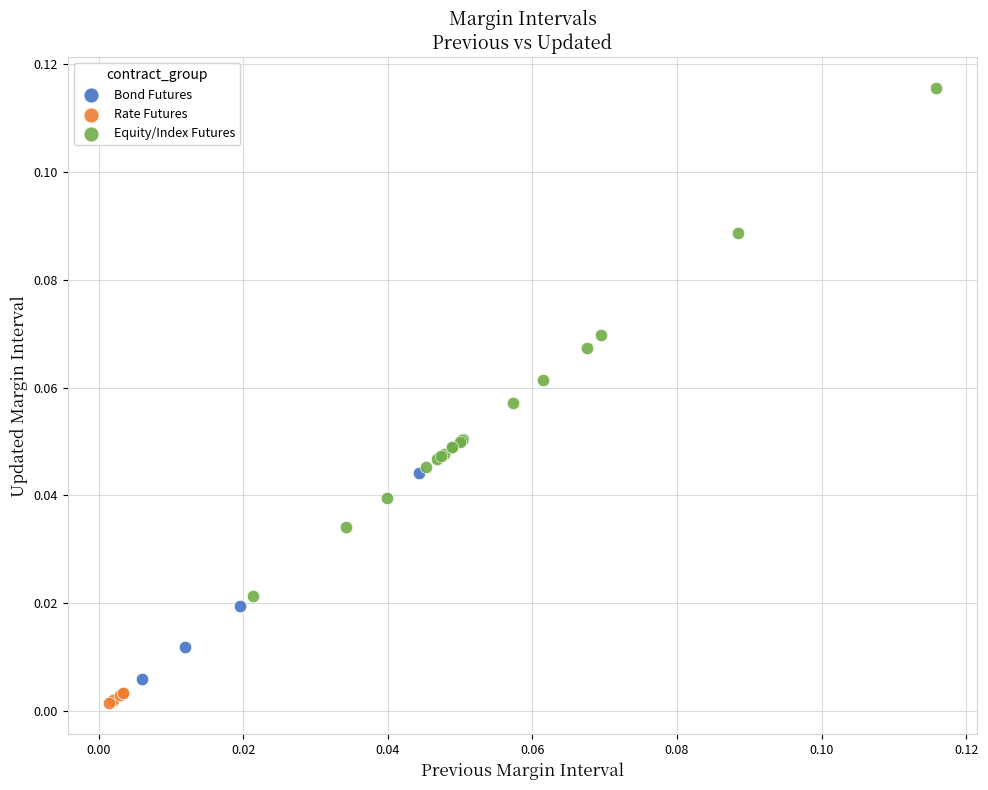

Which series has the largest Y range (max minus min)?

Equity/Index Futures